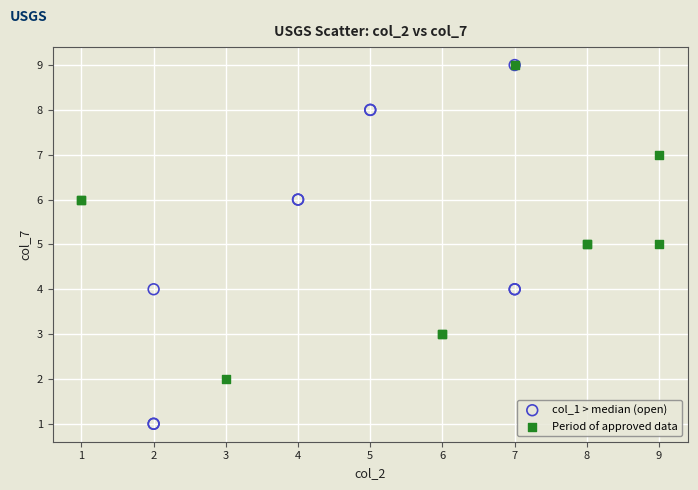

Which series has the widest spread of Y values?

col_1 > median (open)